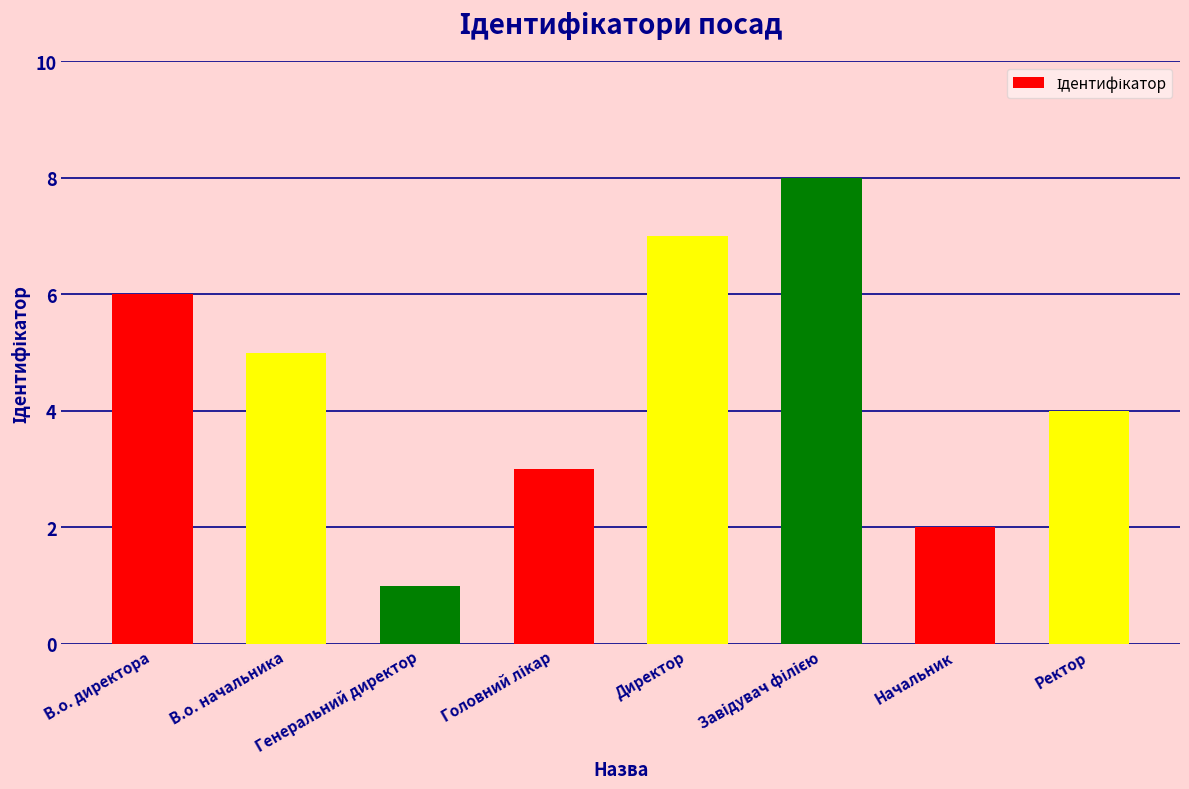

What is the approximate value at В.о. начальника?

5